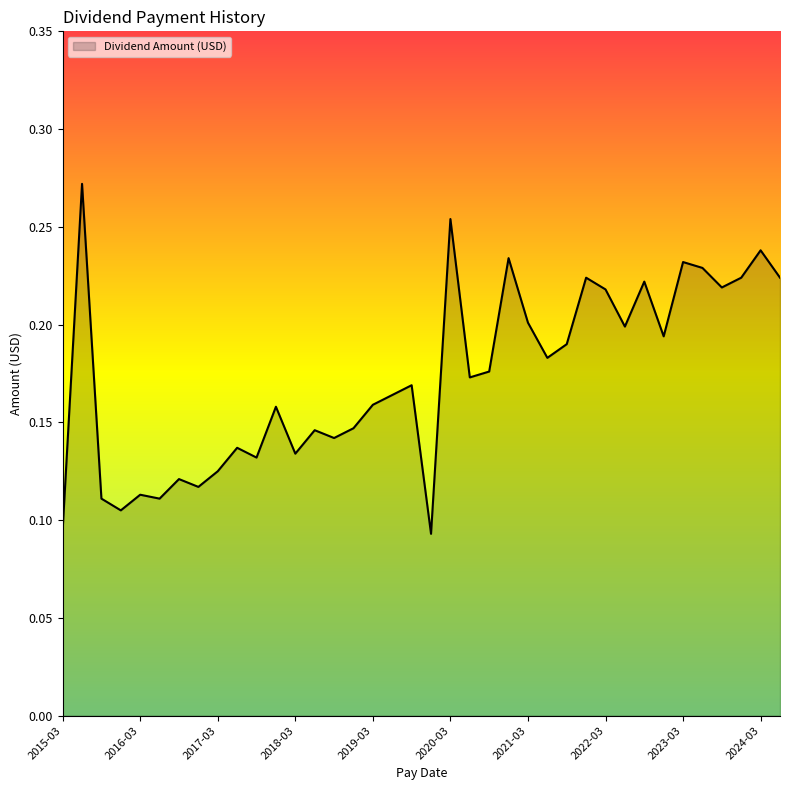

Which category has the highest value across all series?

2015-06-25